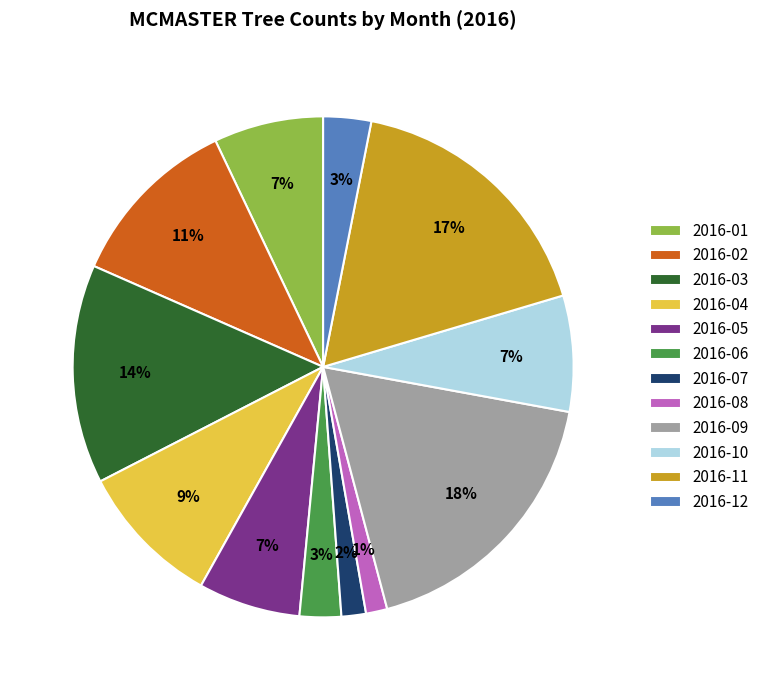

True or false: 2016-07 accounts for 10% of the total.

False